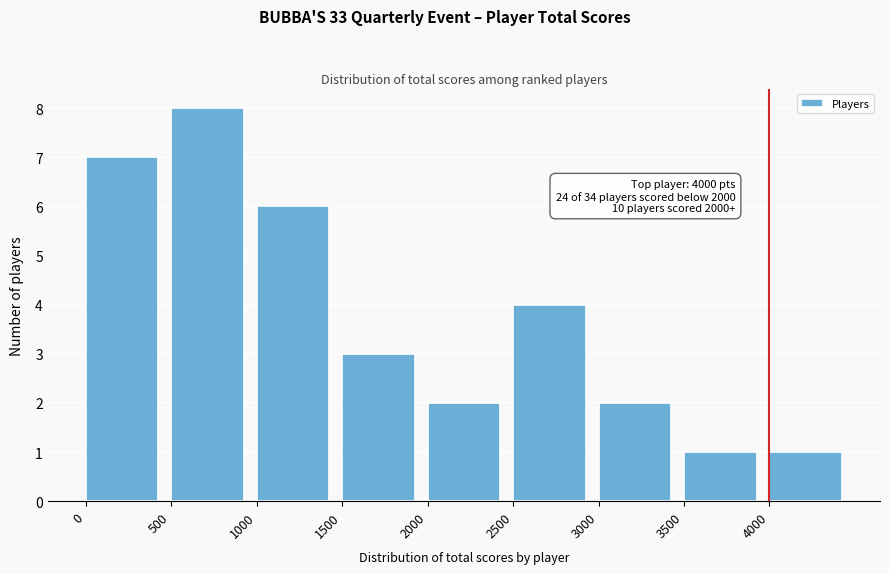

Which range on the x-axis has the tallest bar?

500 to 1000